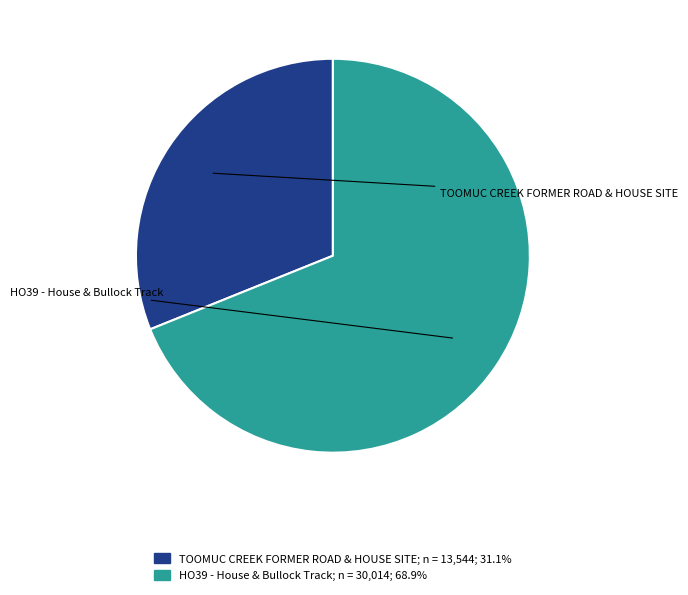

Which slice represents more than half of the pie?

HO39 - House & Bullock Track